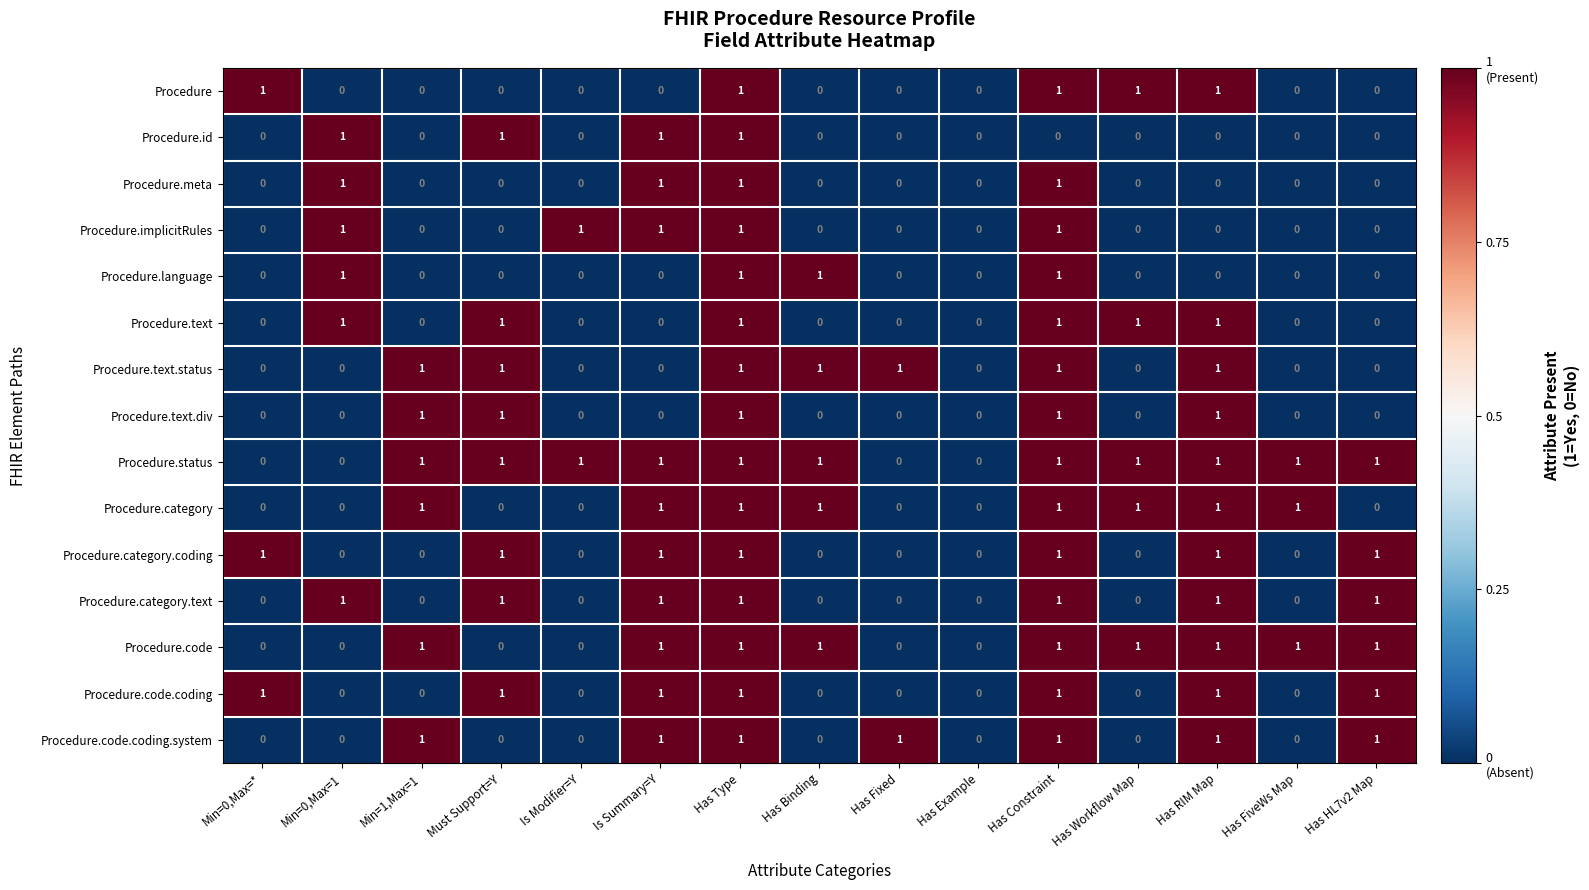

At which category is the sum across all series the highest?

Has Type